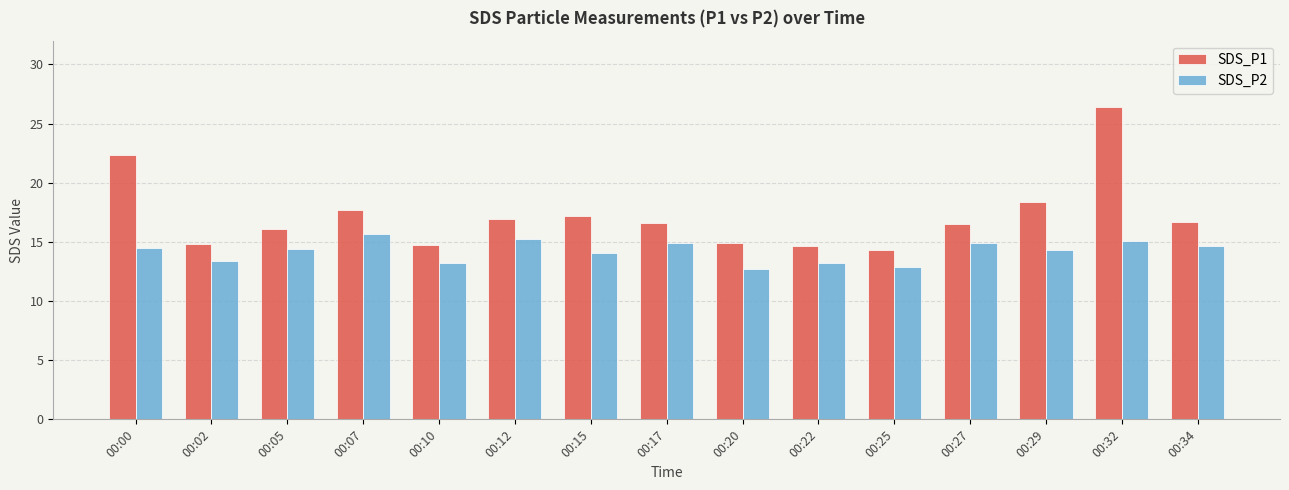

What is the approximate value of SDS_P1 at 00:22?

14.7